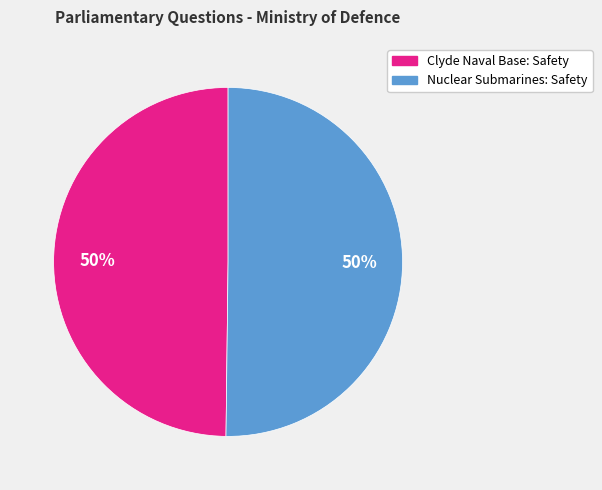

To the nearest percent, what is the average slice percentage?

50%